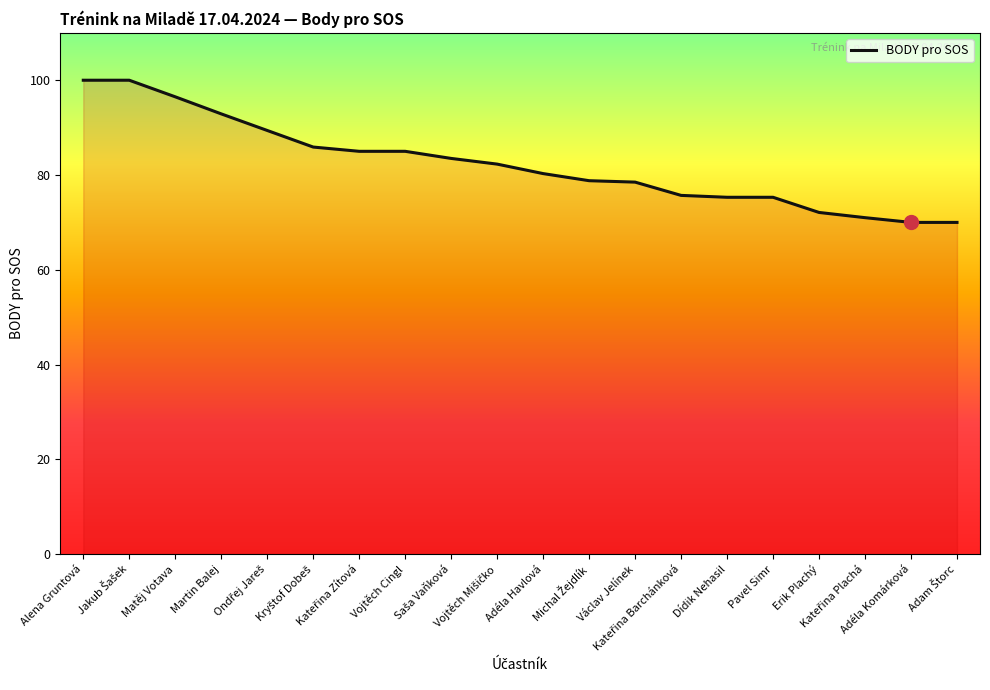

The value at Erik Plachý is 72.1. True or false?

True